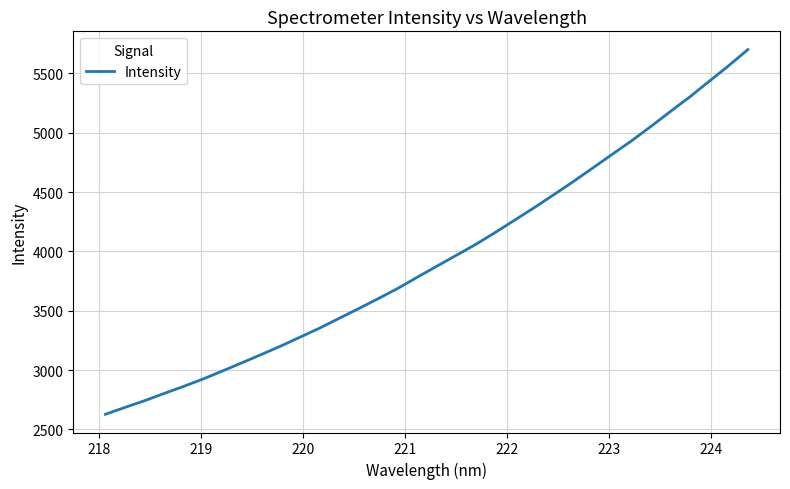

What is the minimum value shown in the chart?

2627.1